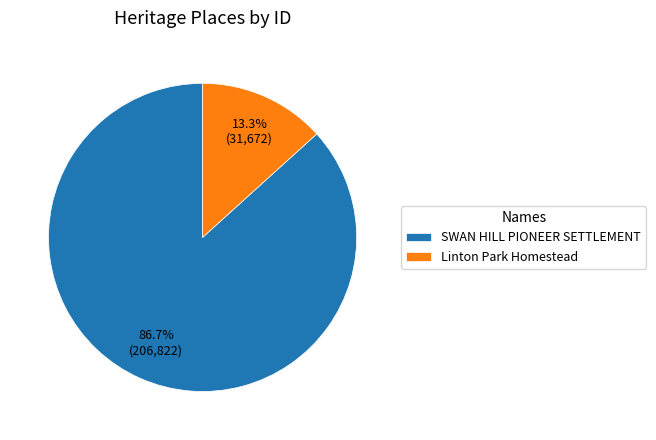

Between Linton Park Homestead and SWAN HILL PIONEER SETTLEMENT, which is larger?

SWAN HILL PIONEER SETTLEMENT